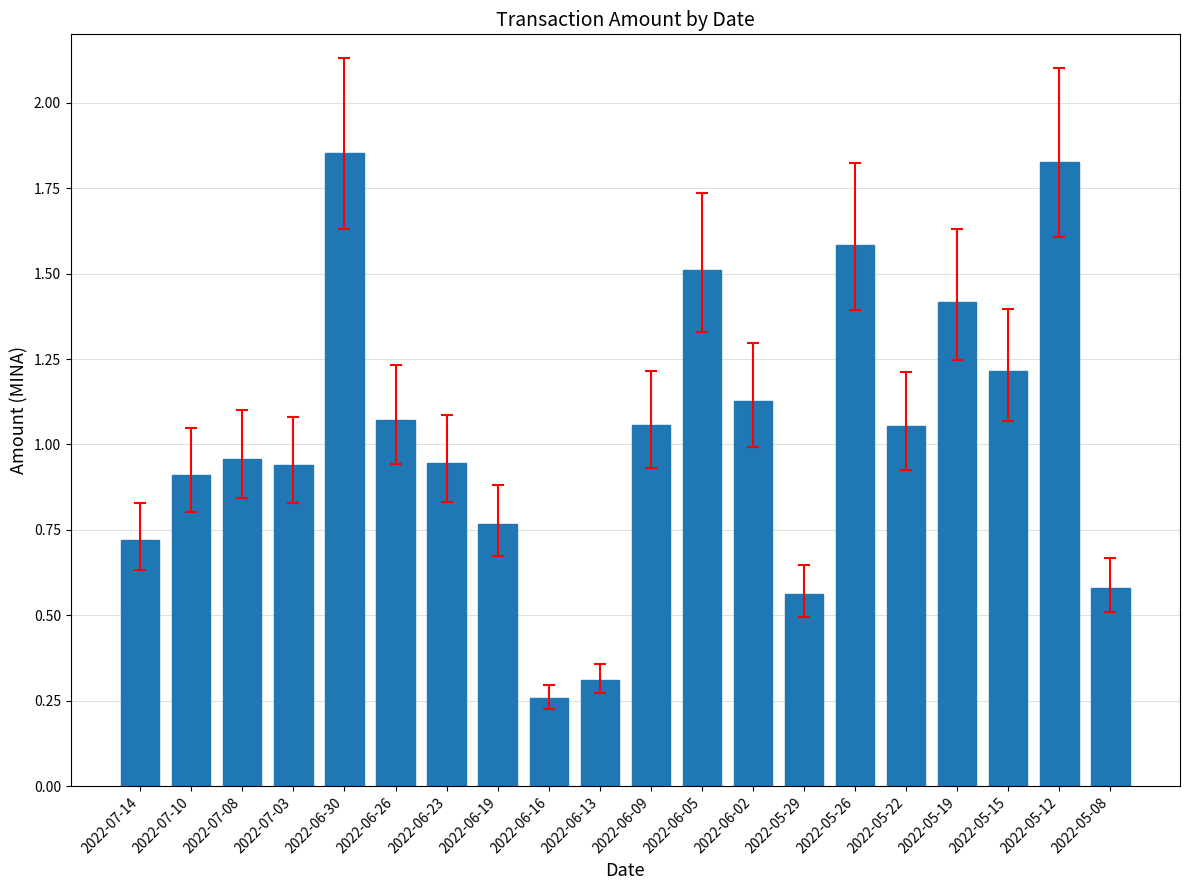

Which label corresponds to the smallest value in the chart?

2022-06-16